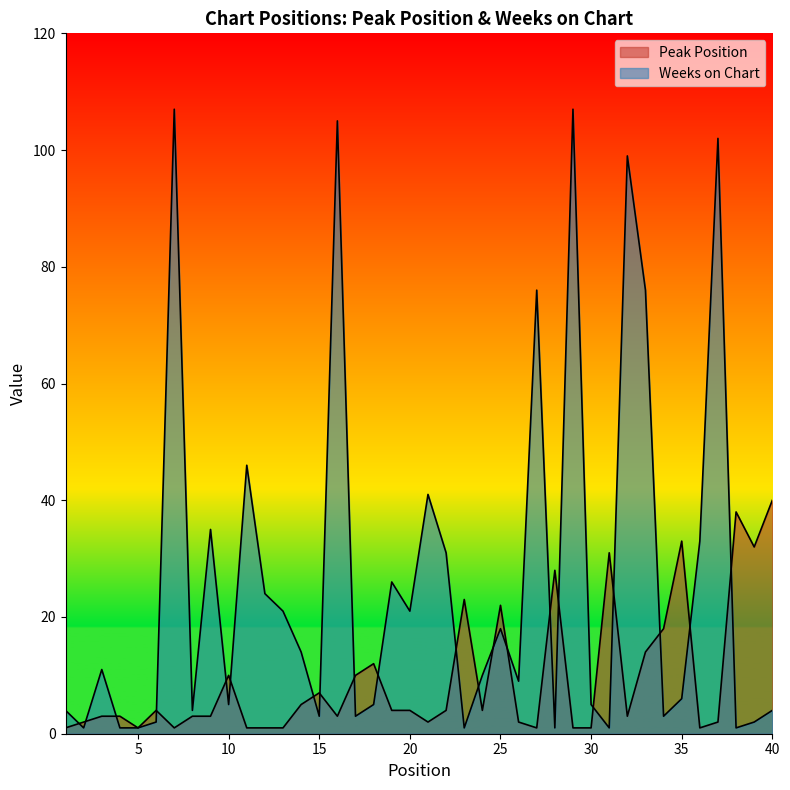

Reading left to right, transcribe all the data shown in this chart.

Peak Position: 1	2	3	3	1	4	1	3	3	10	1	1	1	5	7	3	10	12	4	4	2	4	23	4	22	2	1	28	1	1	31	3	14	18	33	1	2	38	32	40
Weeks on Chart: 4	1	11	1	1	2	107	4	35	5	46	24	21	14	3	105	3	5	26	21	41	31	1	10	18	9	76	1	107	5	1	99	76	3	6	33	102	1	2	4